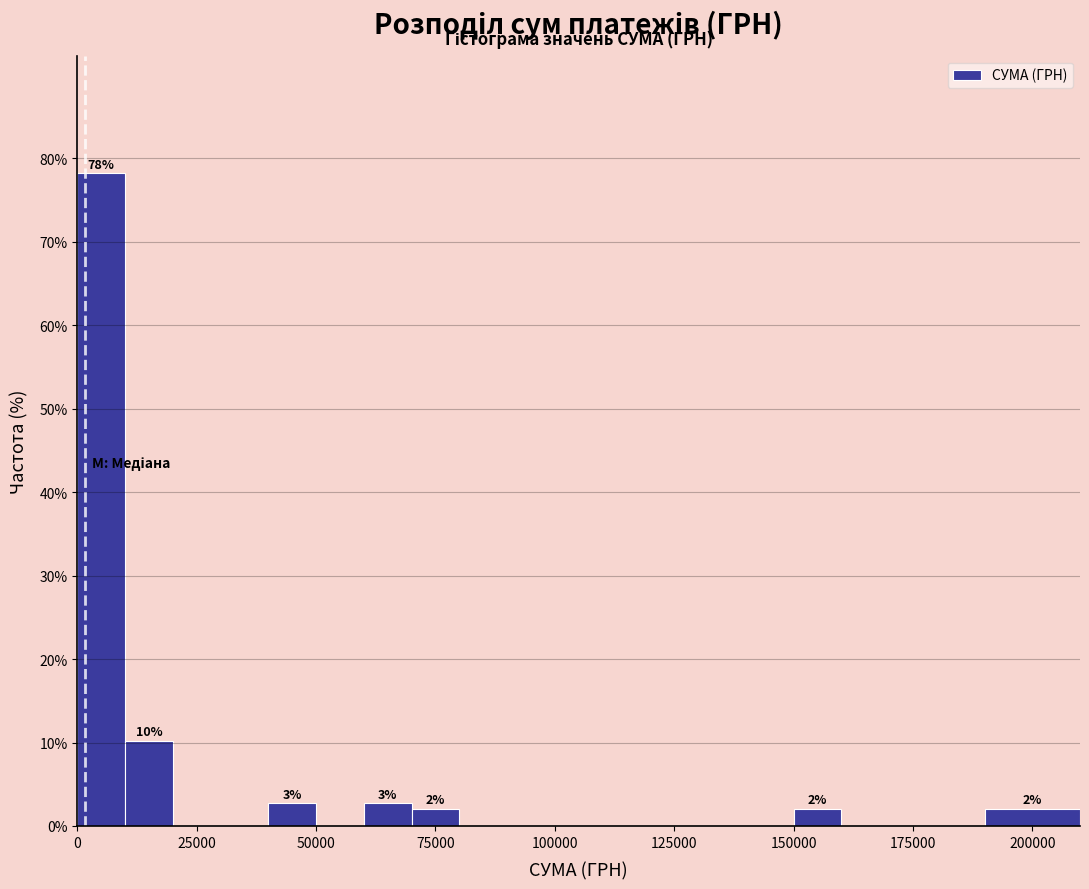

Around what value on the x-axis is the tallest bar? Give the approximate position of its centre, as read against the axis.

5000